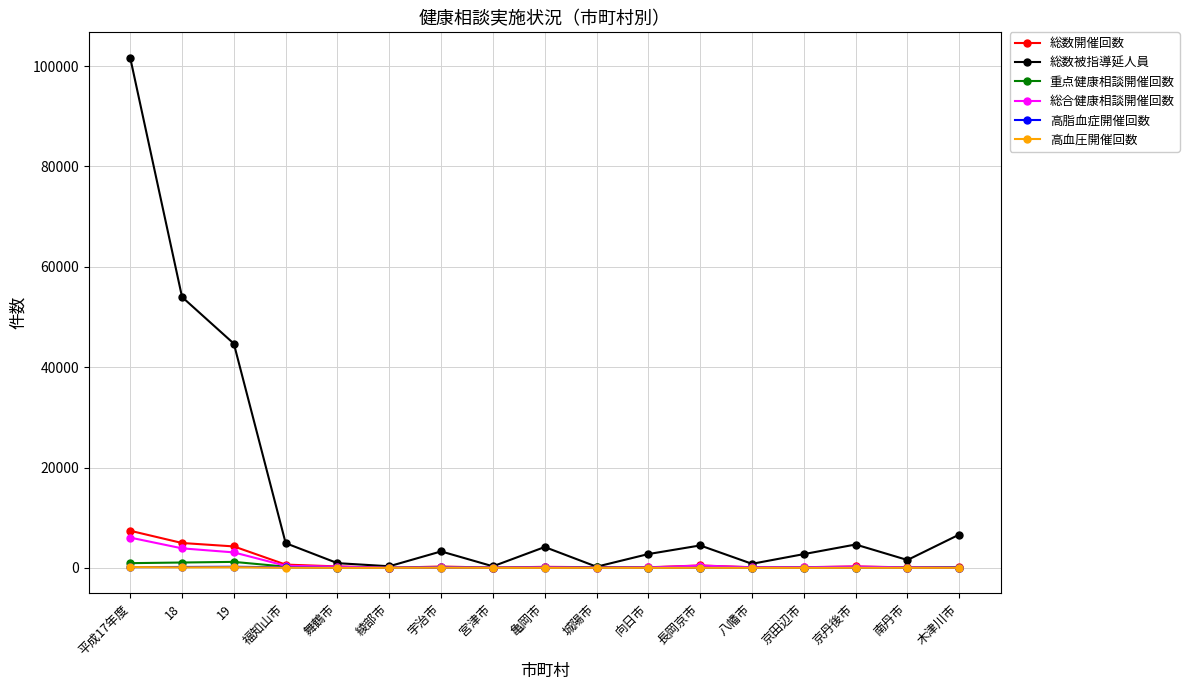

Which series has the largest range (max minus min)?

総数被指導延人員